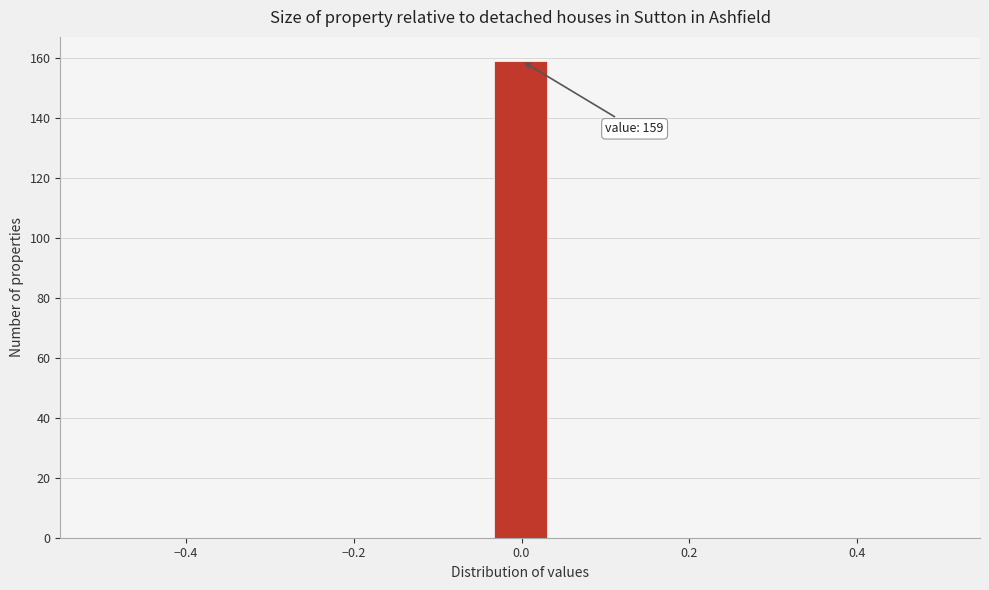

Read against the x-axis, roughly where is the centre of the tallest bar?

0.00